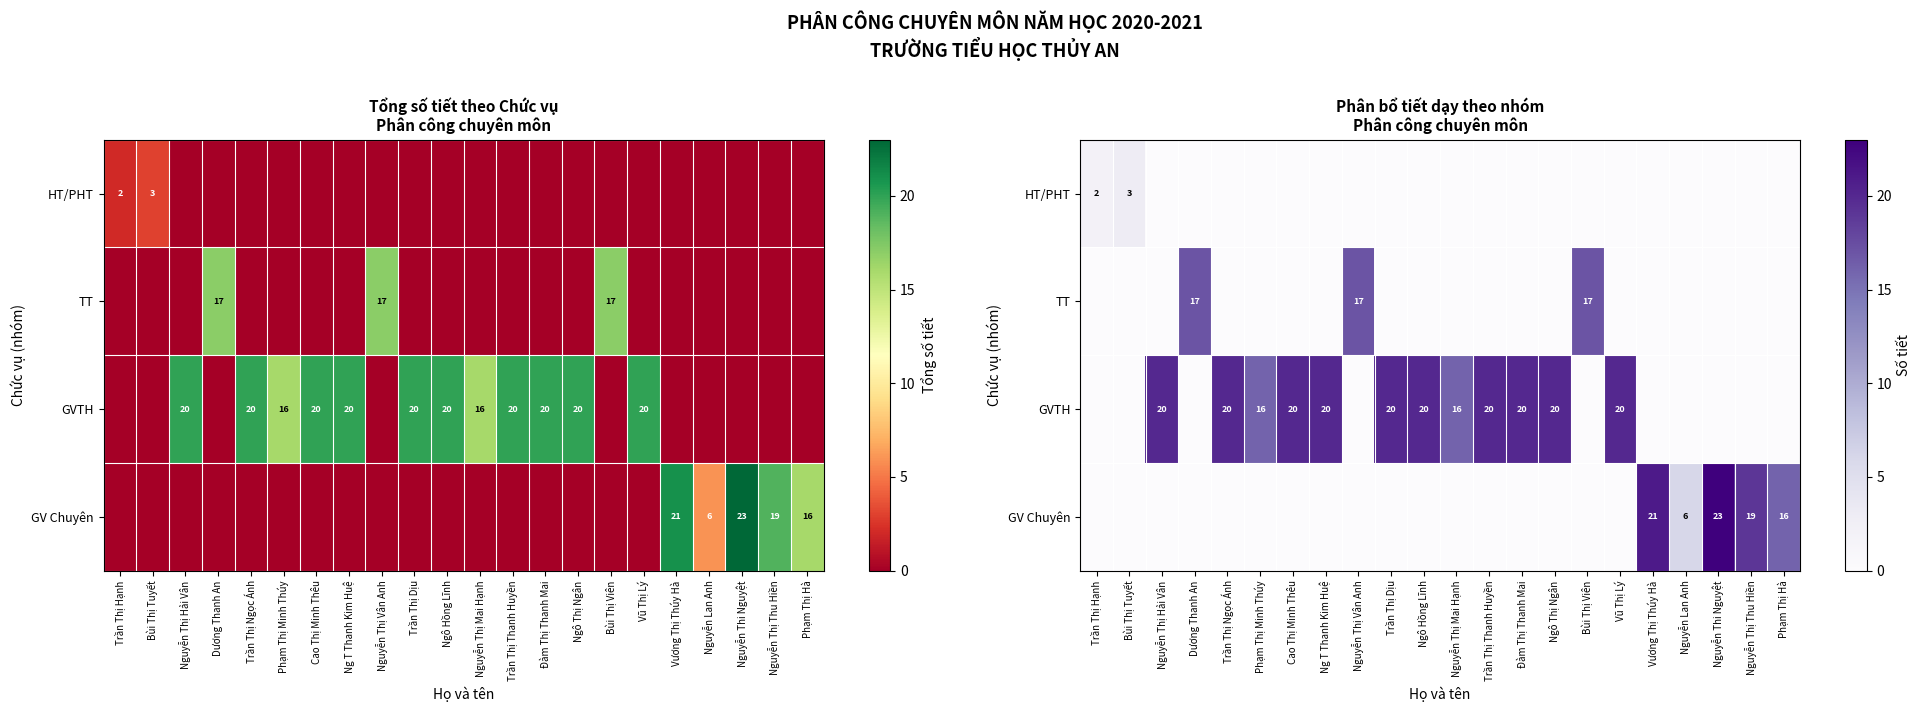

What is the total value across all series at Ngô Thị Ngân?

20